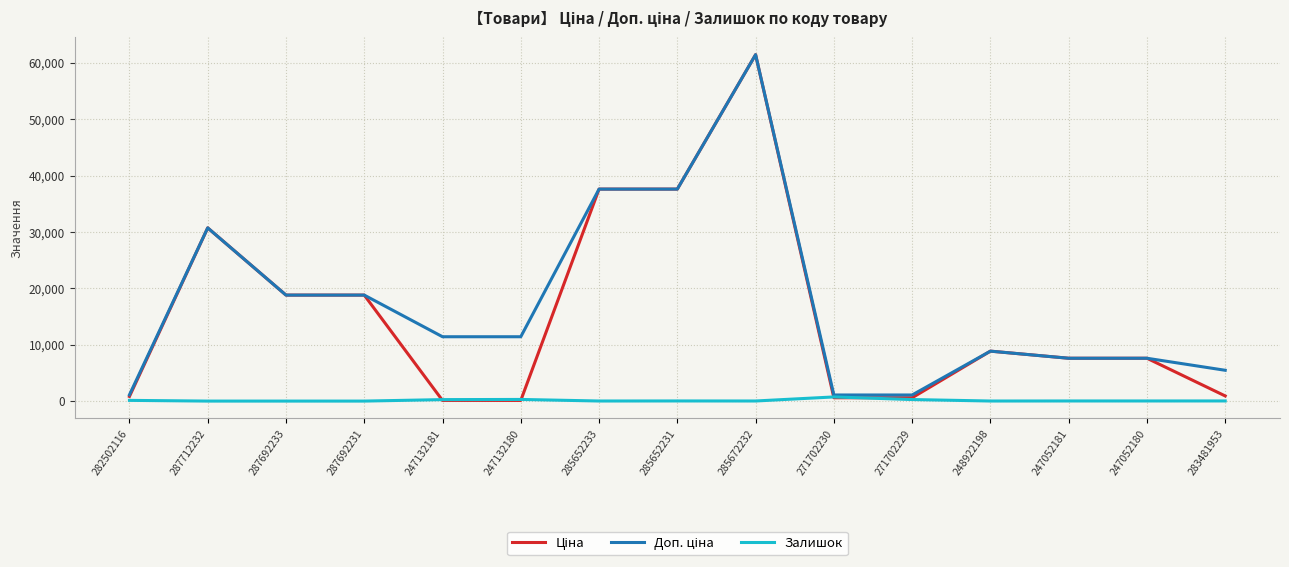

True or false: Залишок has more than 1 points higher than both neighbors.

True